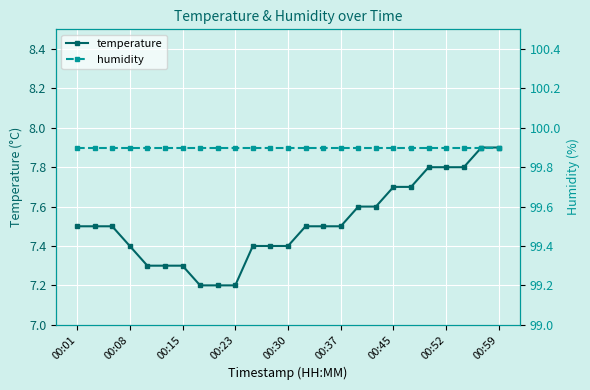

What is the difference between the second highest and minimum values in the temperature series?

0.7